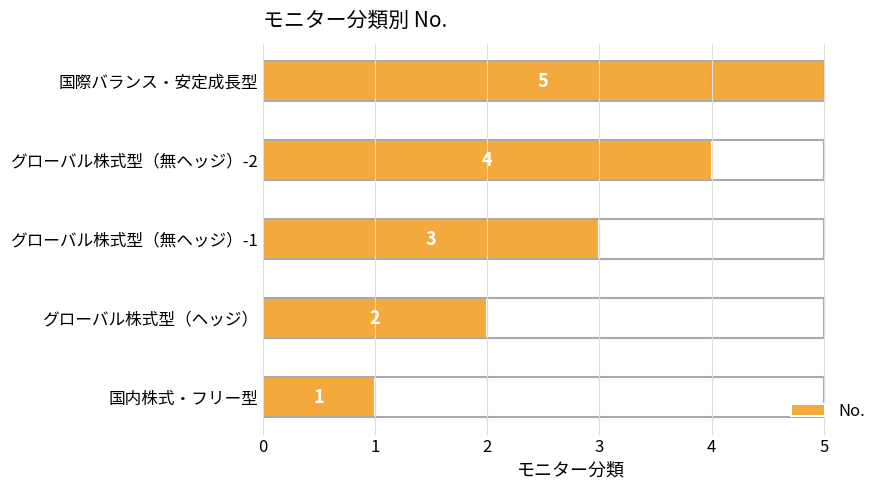

What is the change in value from 国内株式・フリー型 to グローバル株式型（無ヘッジ）-2?

+3